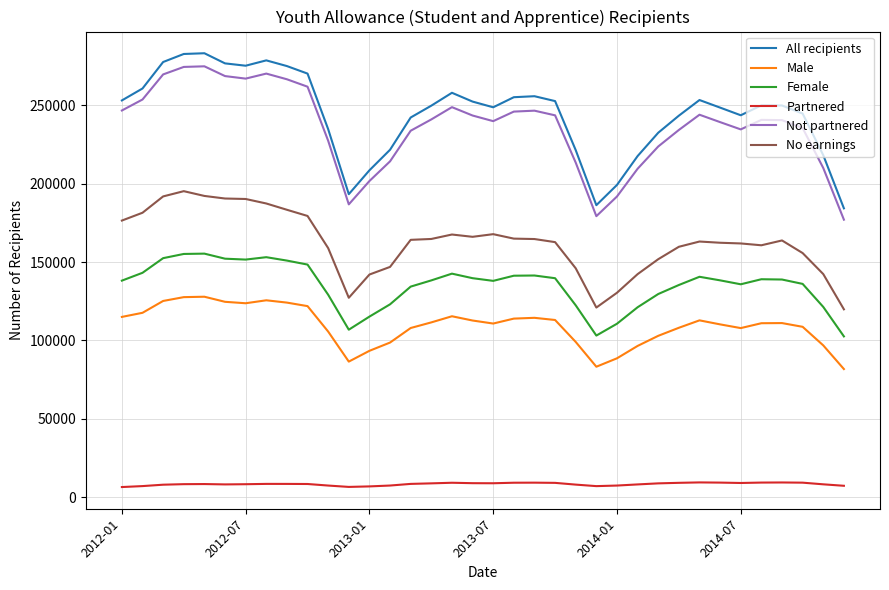

At how many categories does at least one series exceed 204808?

32